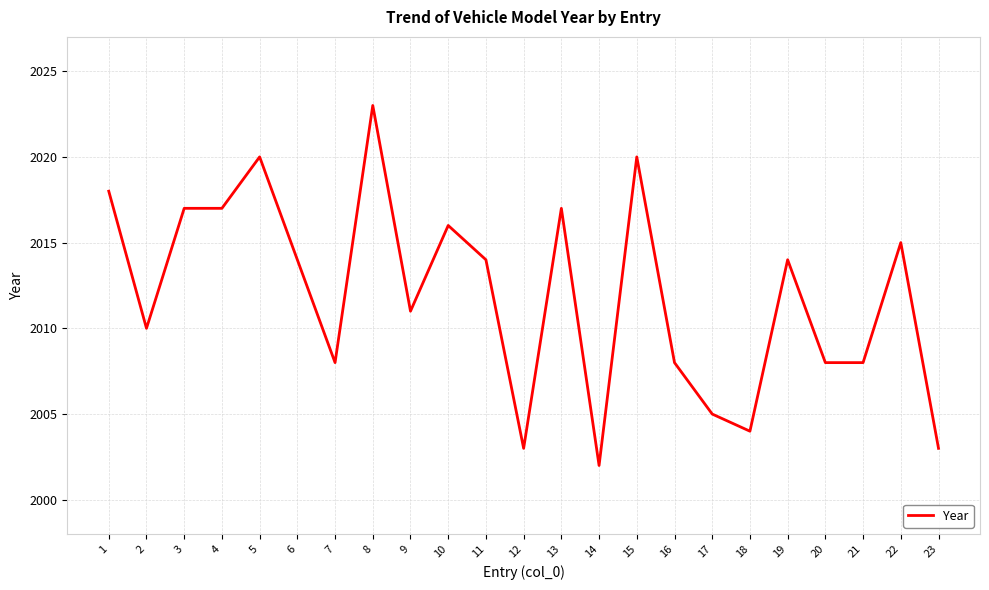

What is the smallest value displayed?

2002